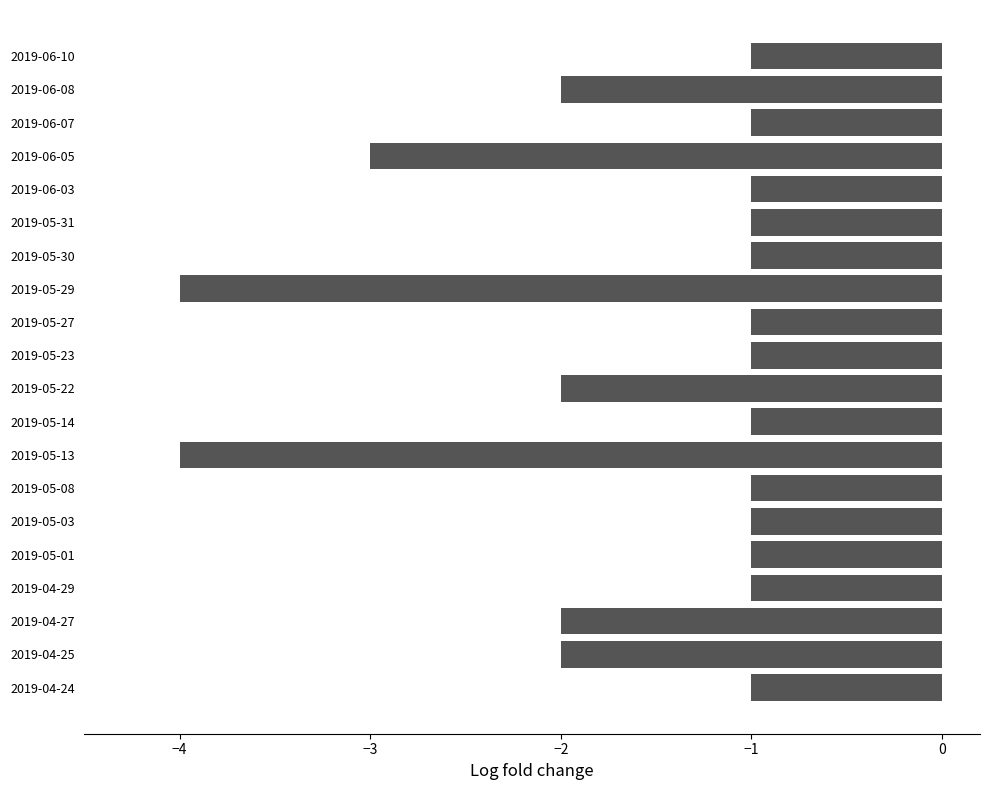

True or false: the data shows -1 at 2019-05-14.

True